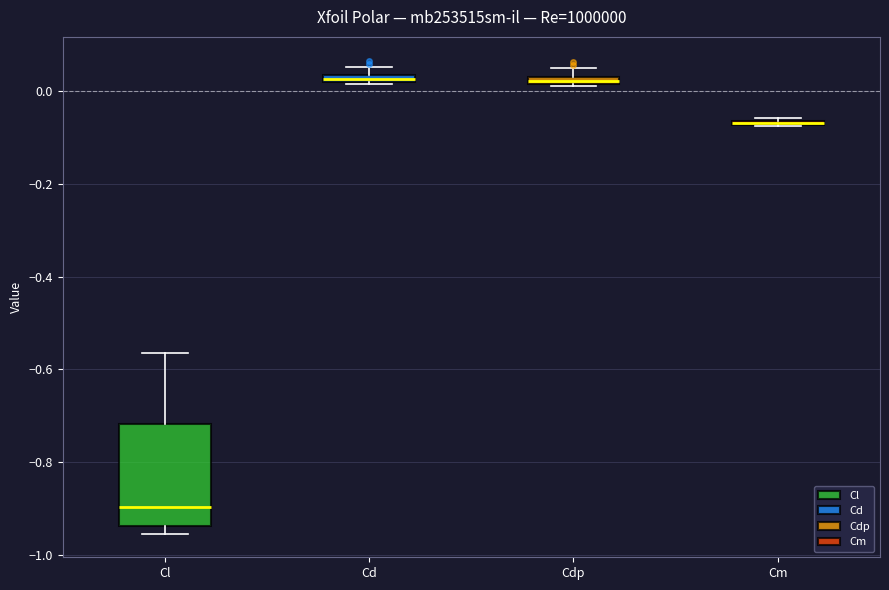

Which box is the tallest, from its lower edge to its upper edge?

Cl